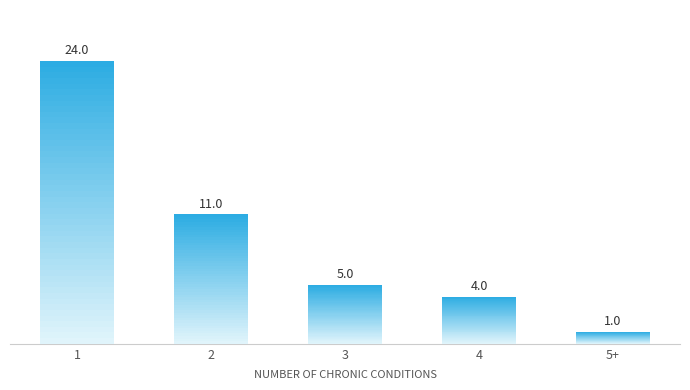

At which label is the value closest to 12?

2